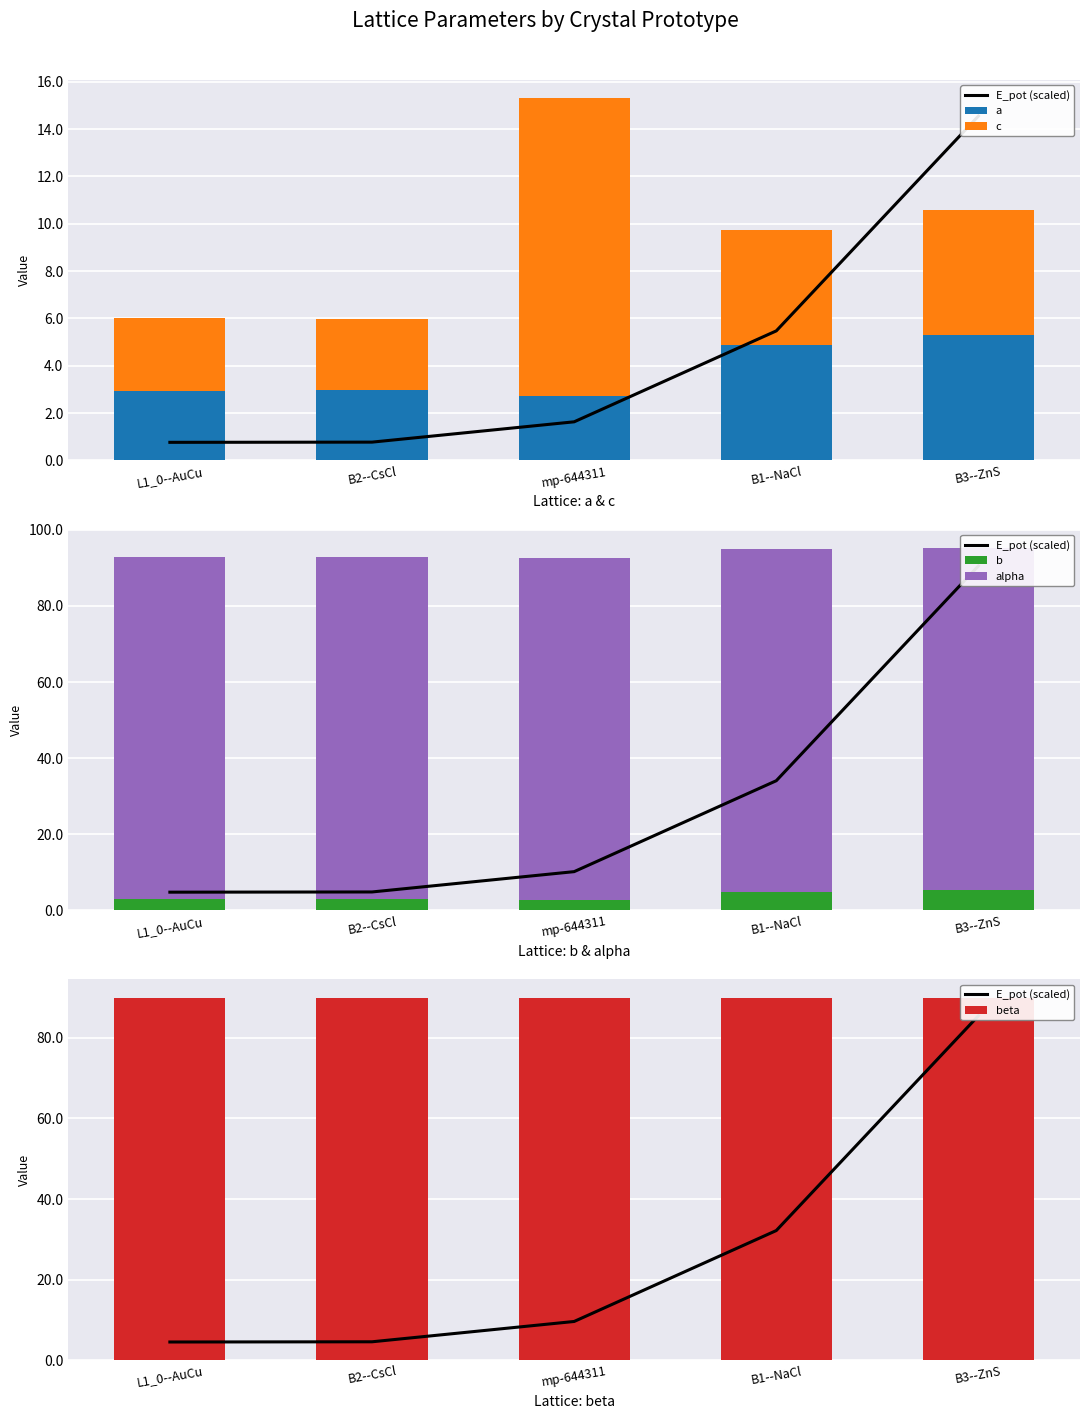

Are the bars horizontal?

No